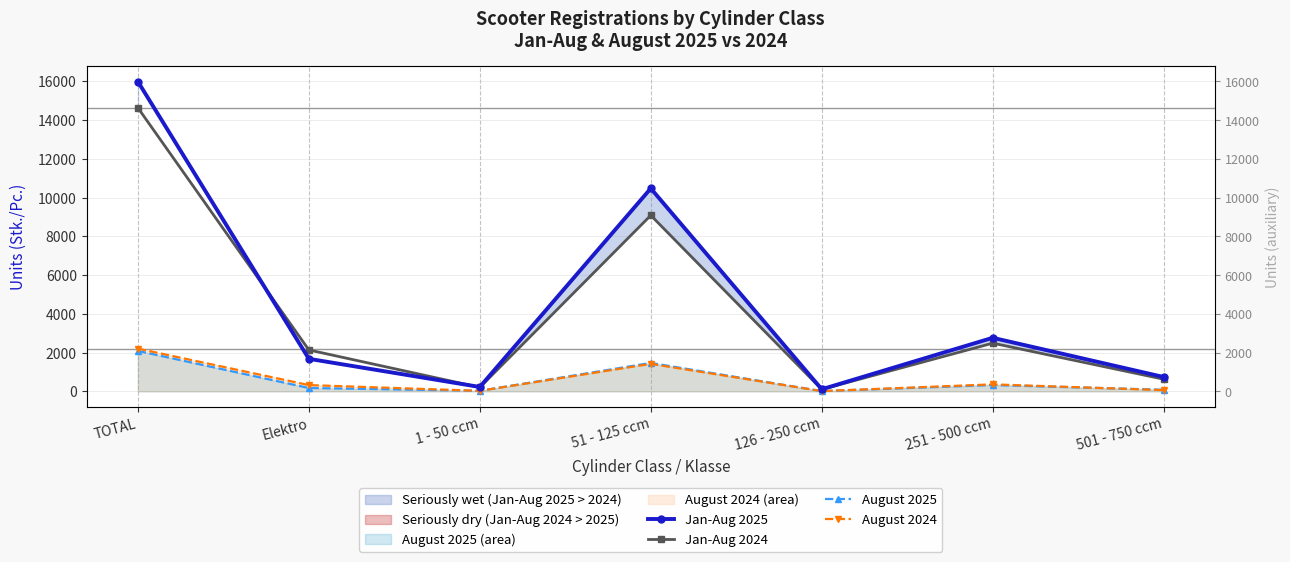

What is the label of the 4th point from the left?

51 - 125 ccm